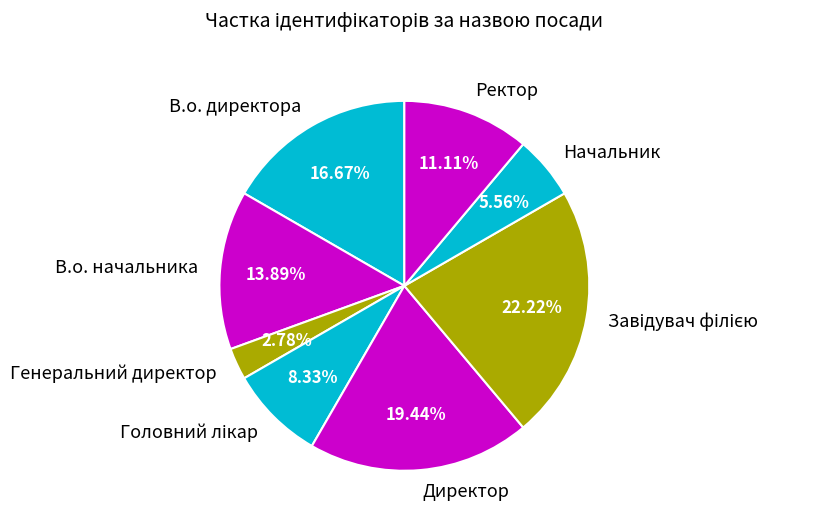

Approximately how many times larger is the value at Начальник compared to Директор?

0.3